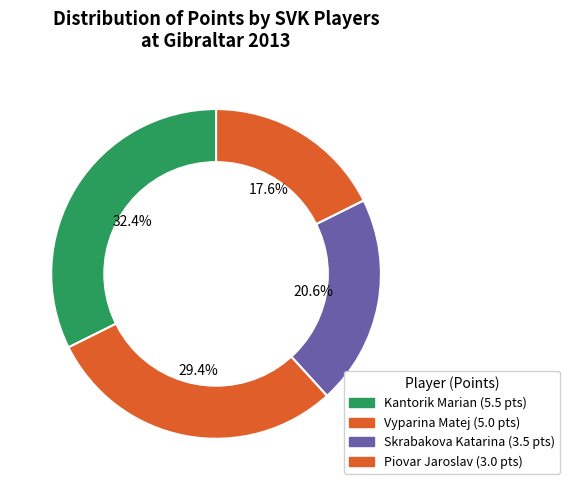

How many segments does this pie chart have?

4